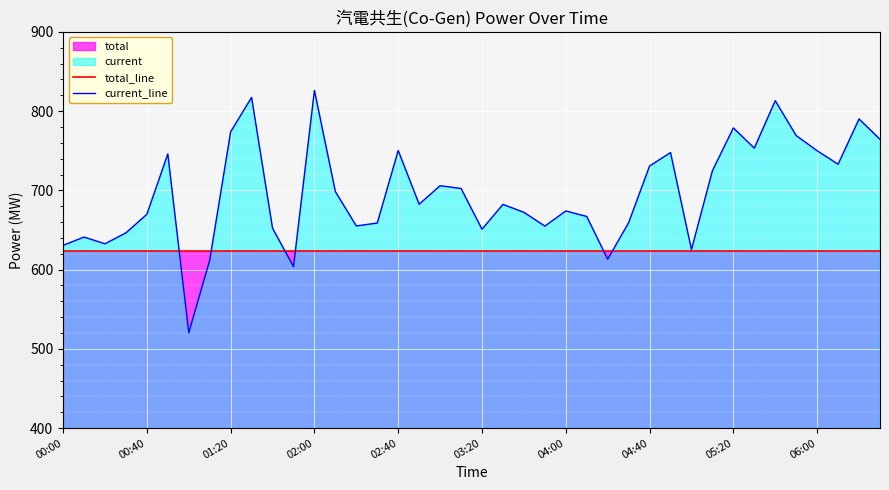

Which series has the widest spread of values?

current_line